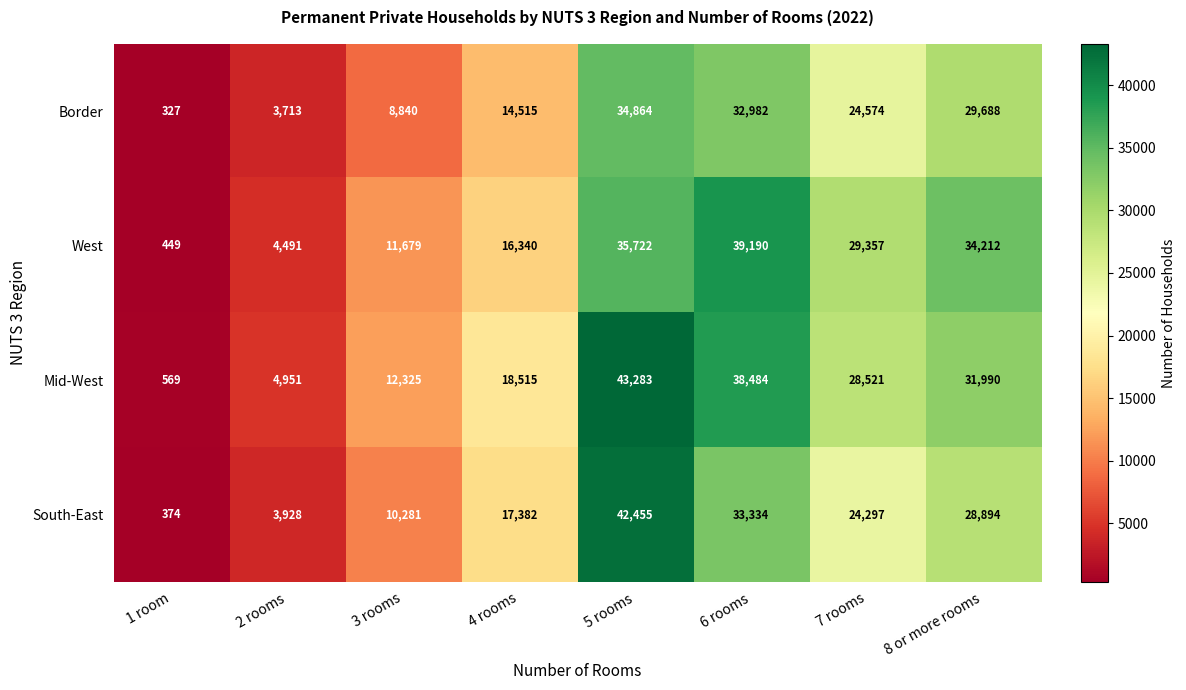

Where does the West series first go above 29357?

5 rooms